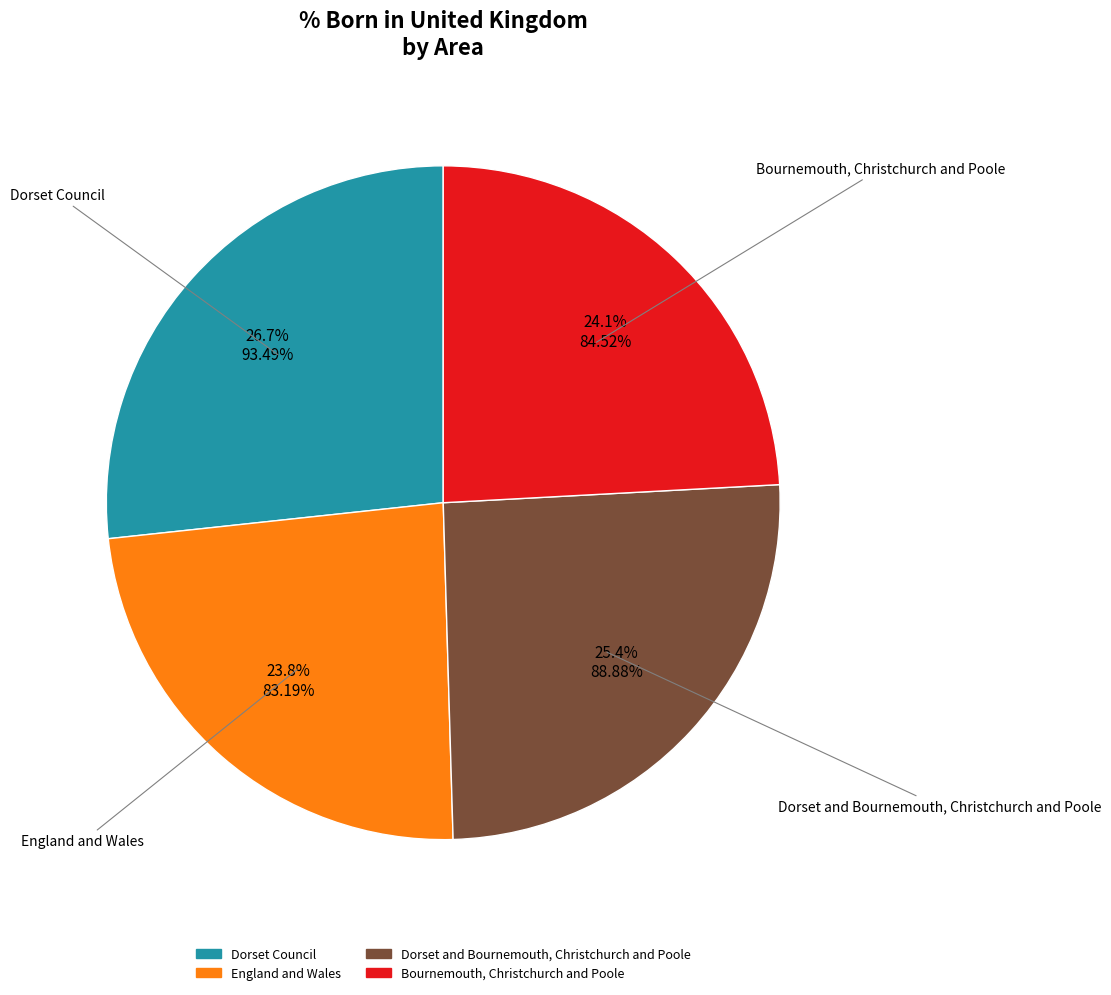

Which category has the biggest portion of the pie?

Dorset Council